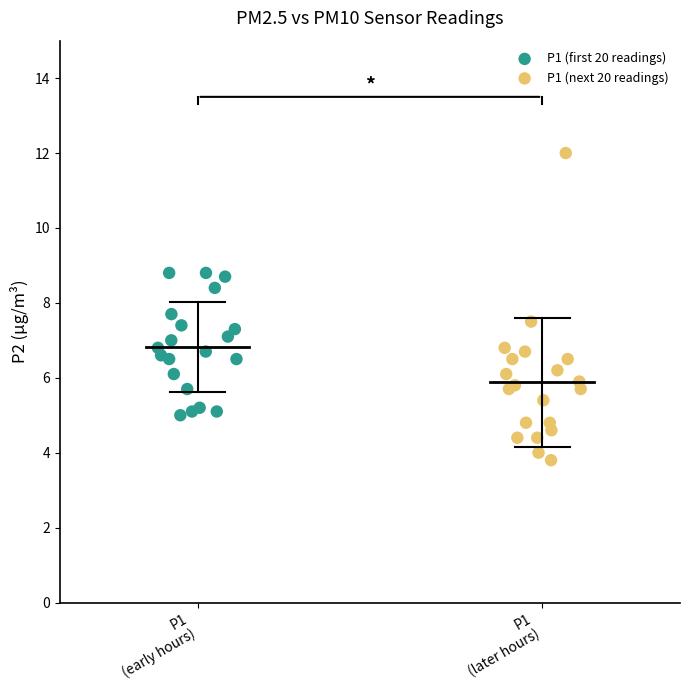

Which series contains the lowest Y value?

P1 (next 20 readings)